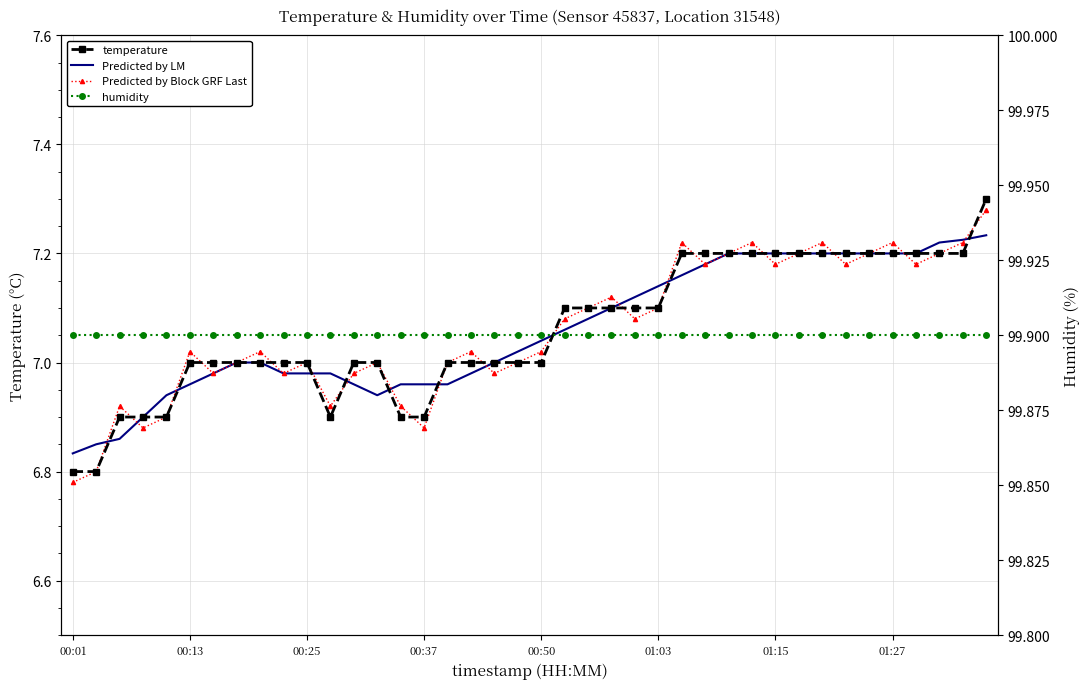

What is the value of the temperature point at the 38th from the left?

7.2